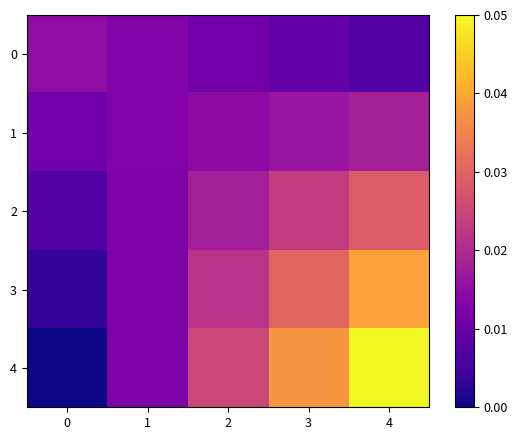

Reading left to right, extract all data points from this chart.

0: 0=0.0	1=0.0	2=0.0	3=0.0	4=0.0
1: 0=0.0	1=0.0	2=0.0	3=0.0	4=0.0
2: 0=0.0	1=0.0	2=0.0	3=0.0	4=0.0
3: 0=0.0	1=0.0	2=0.0	3=0.0	4=0.0
4: 0=0.0	1=0.0	2=0.0	3=0.0	4=0.1